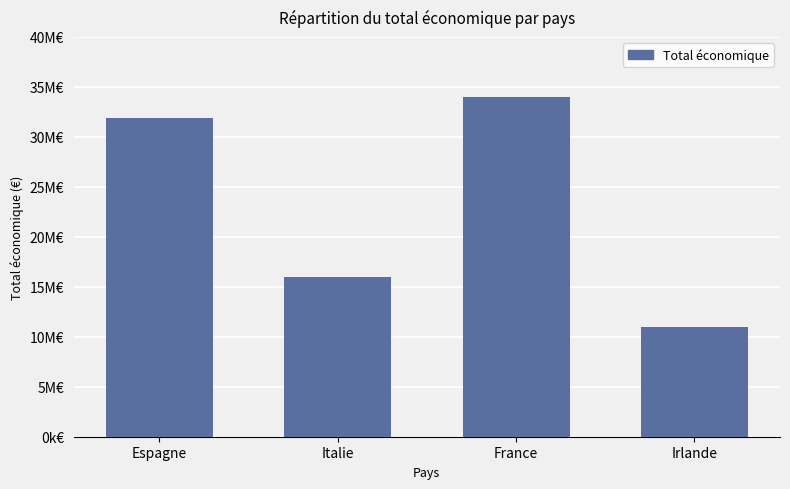

What is the greatest value displayed?

33949139